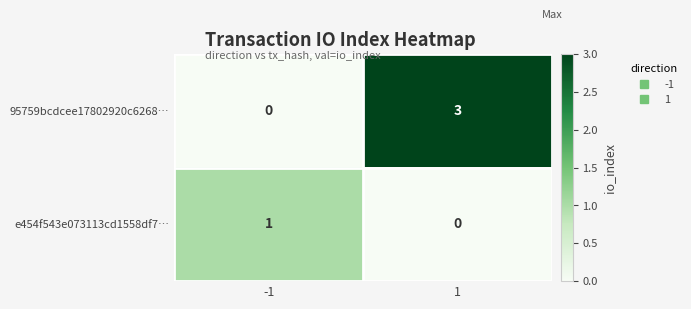

Which series has the largest total across all categories?

95759bcdcee17802920c6268…